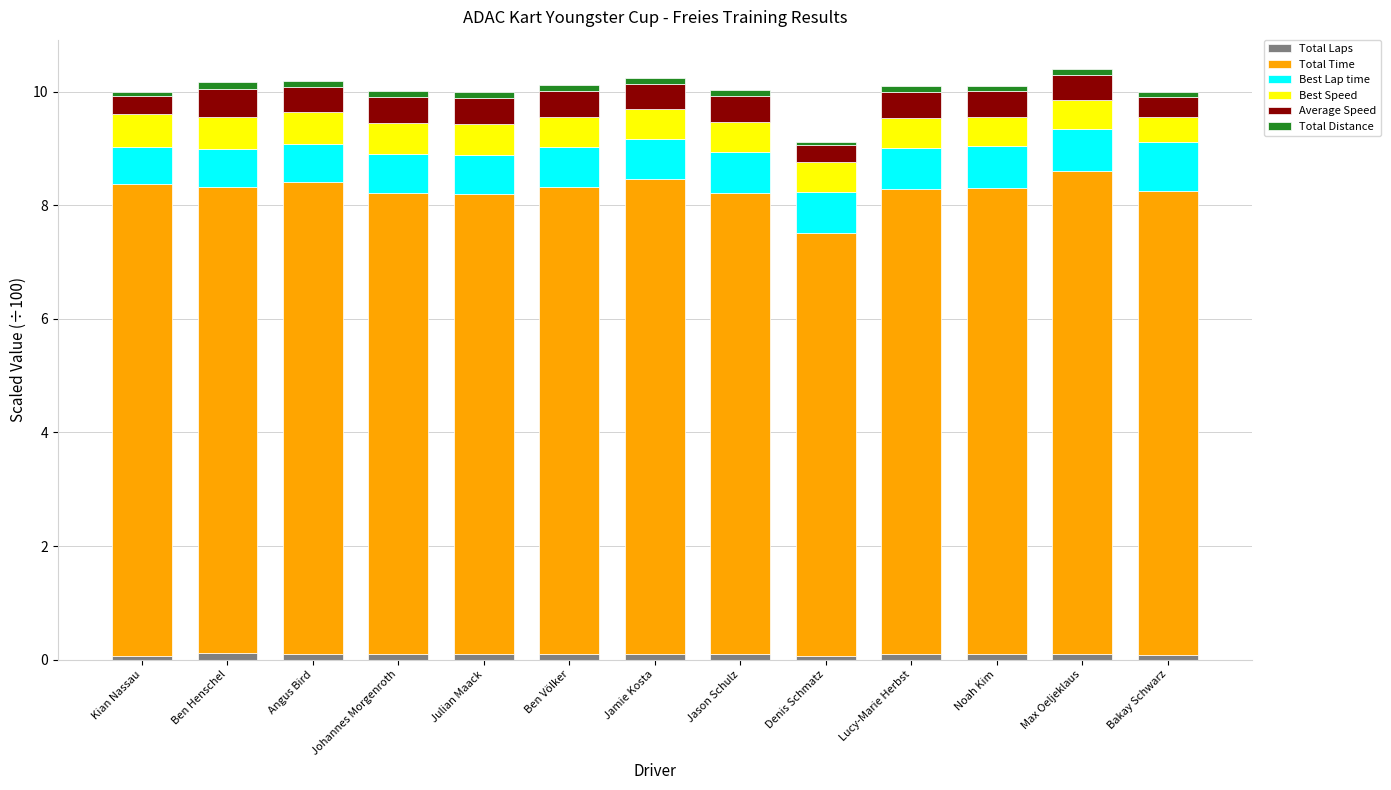

Between Denis Schmatz and Julian Maack, which is larger?

Julian Maack